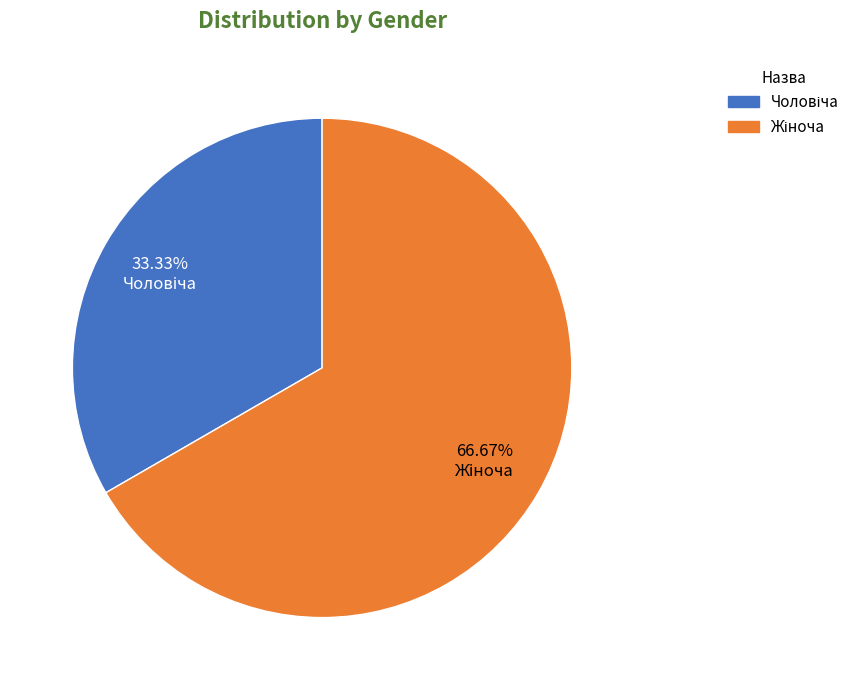

Does any single category account for the majority?

Yes